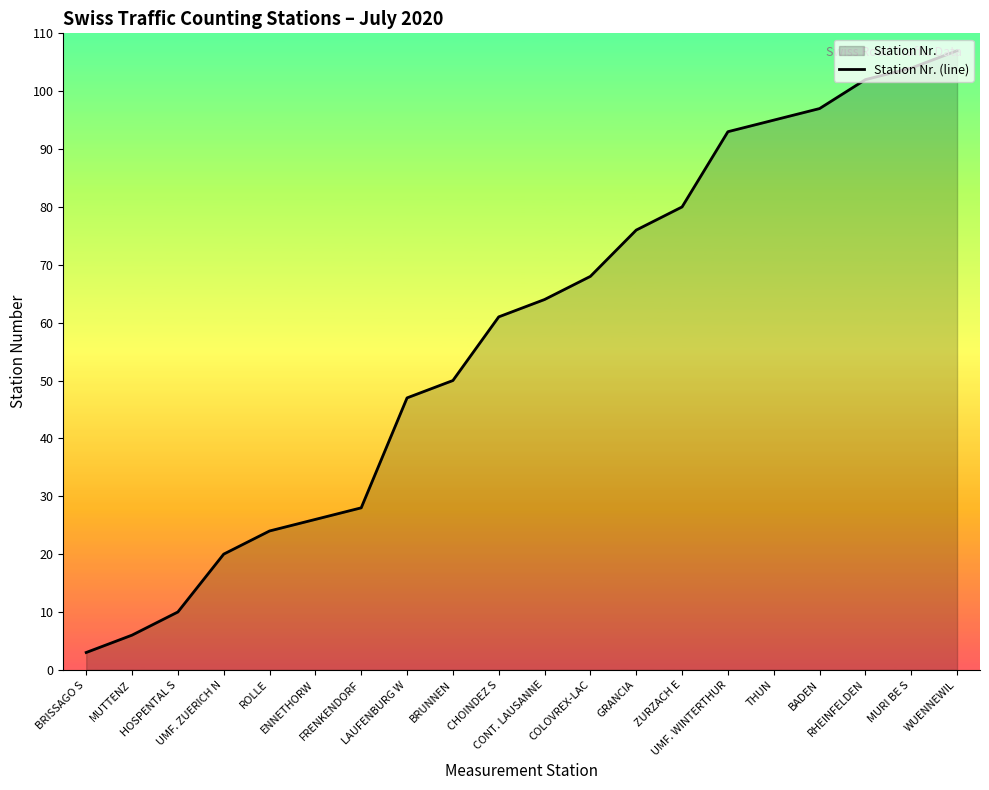

Approximately how many times larger is the value at HOSPENTAL S compared to LAUFENBURG W?

0.2